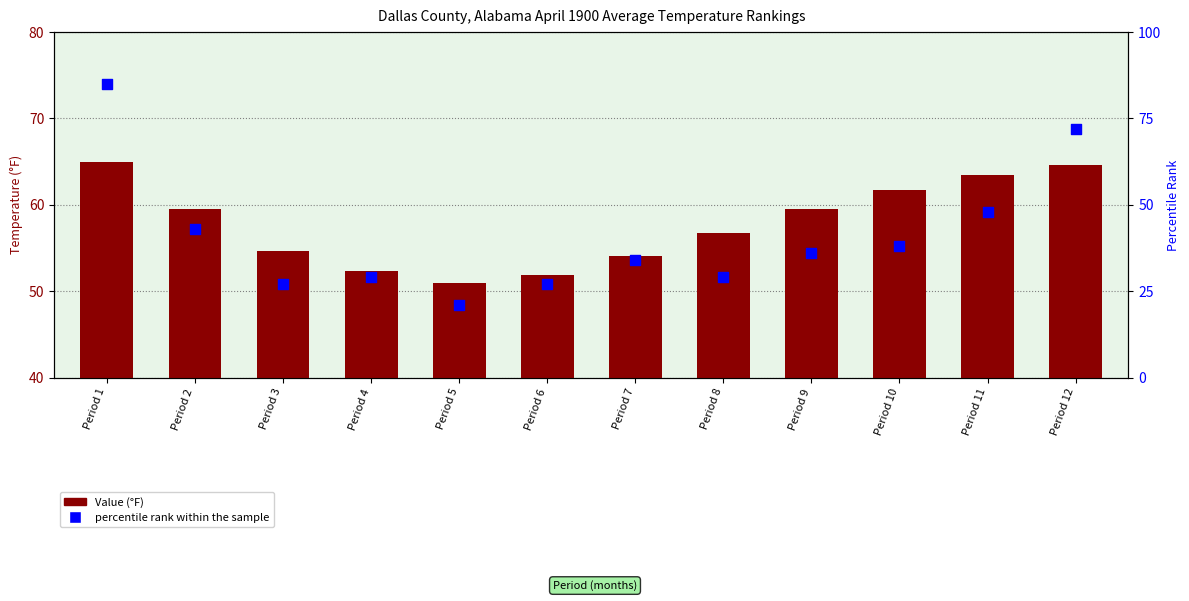

Which series has the widest spread of Y values?

percentile rank within the sample